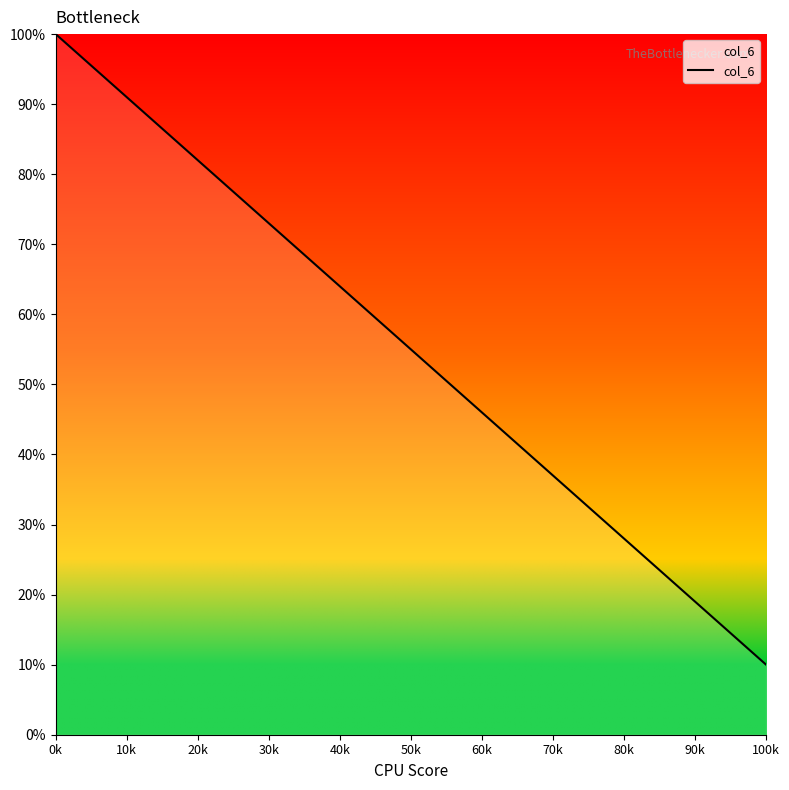

What is the maximum value shown in the chart?

100